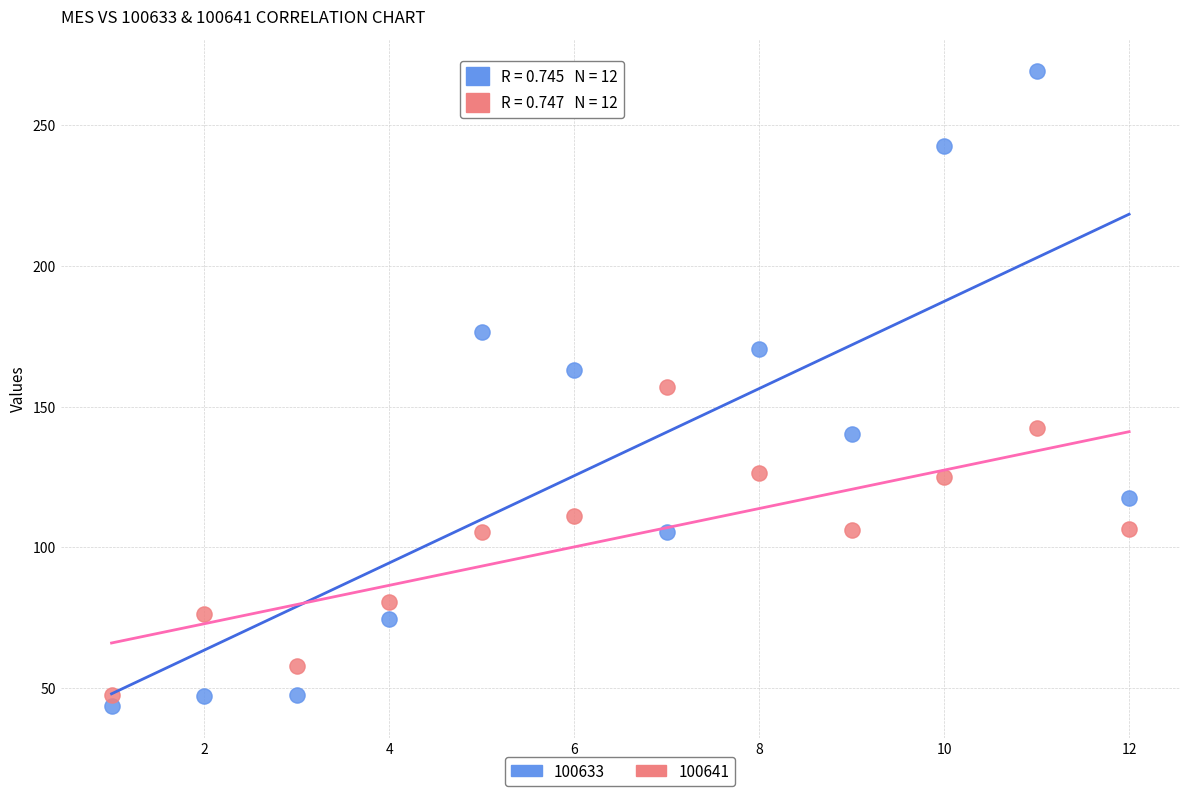

Across all data points, what is the range of Y values (max minus min)?

225.8